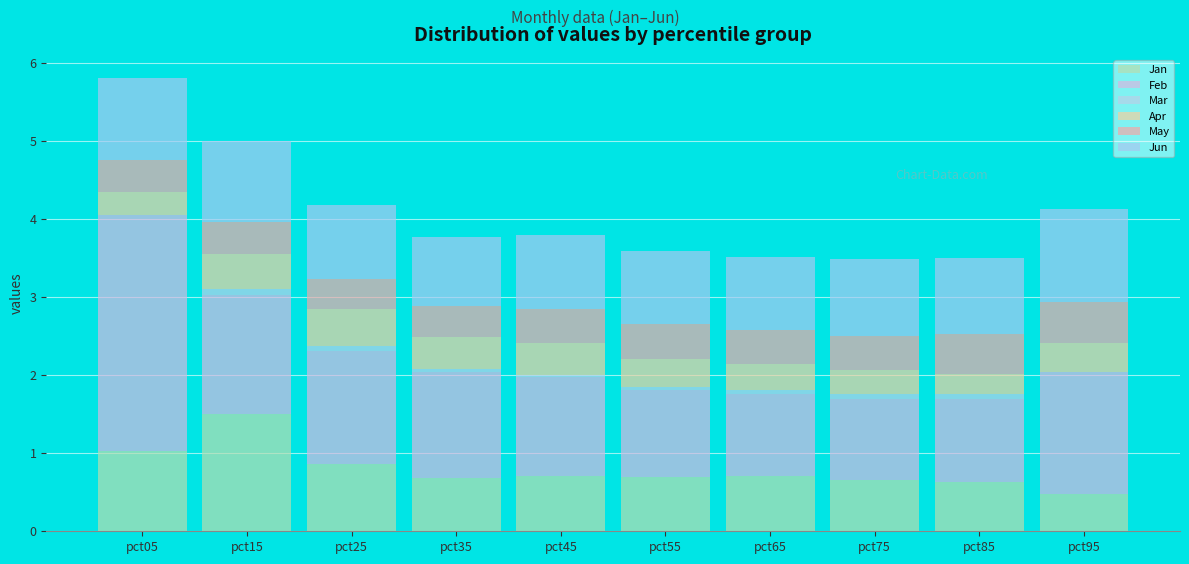

Rank the categories by Feb value from highest to lowest.

pct05, pct95, pct15, pct25, pct35, pct45, pct55, pct85, pct65, pct75